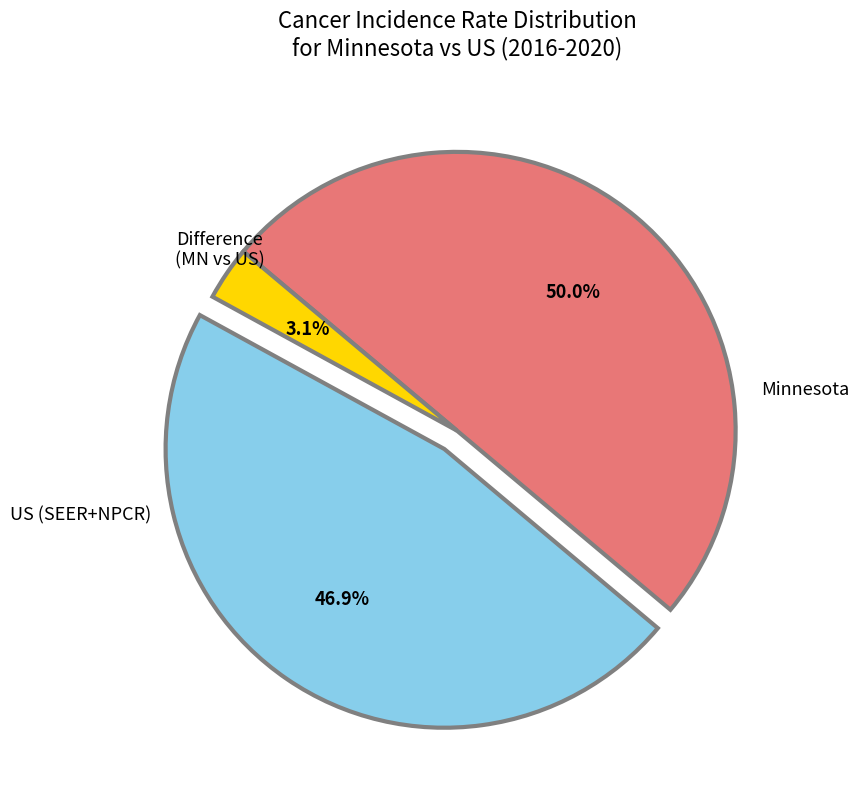

To the nearest percent, what portion does US (SEER+NPCR) represent?

47%